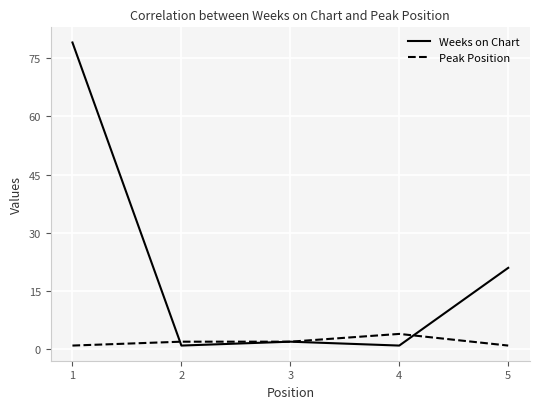

List the series in order of their peak value, lowest first.

Peak Position, Weeks on Chart